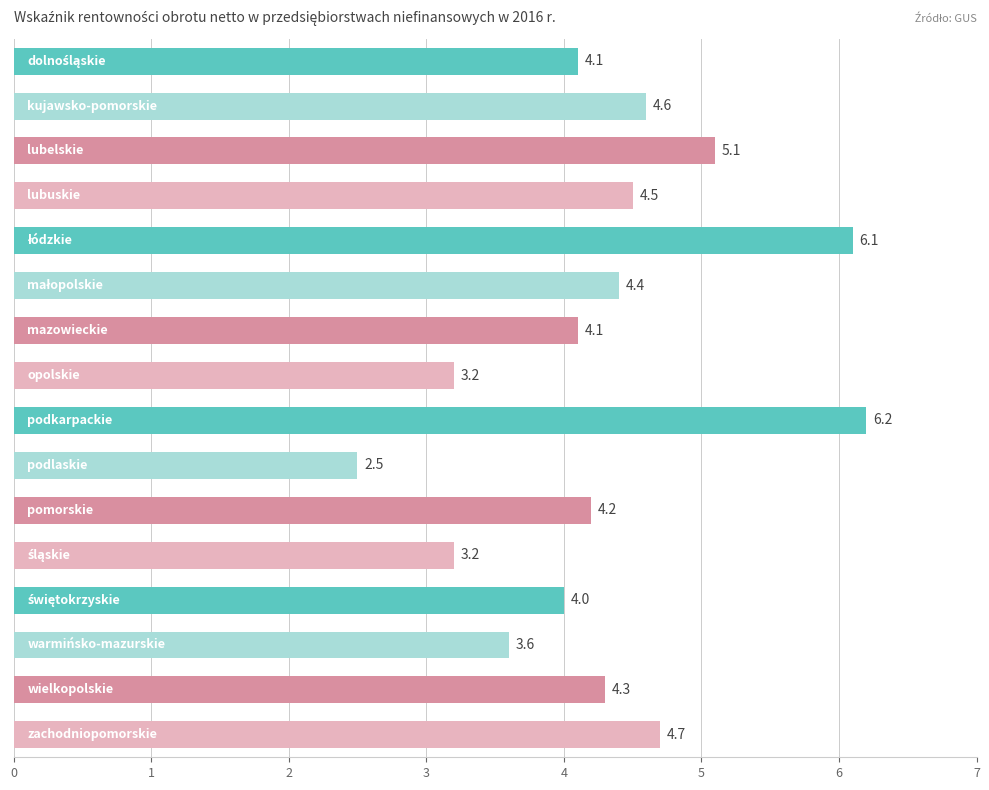

What is the value of the 2nd bar from the top?

4.6